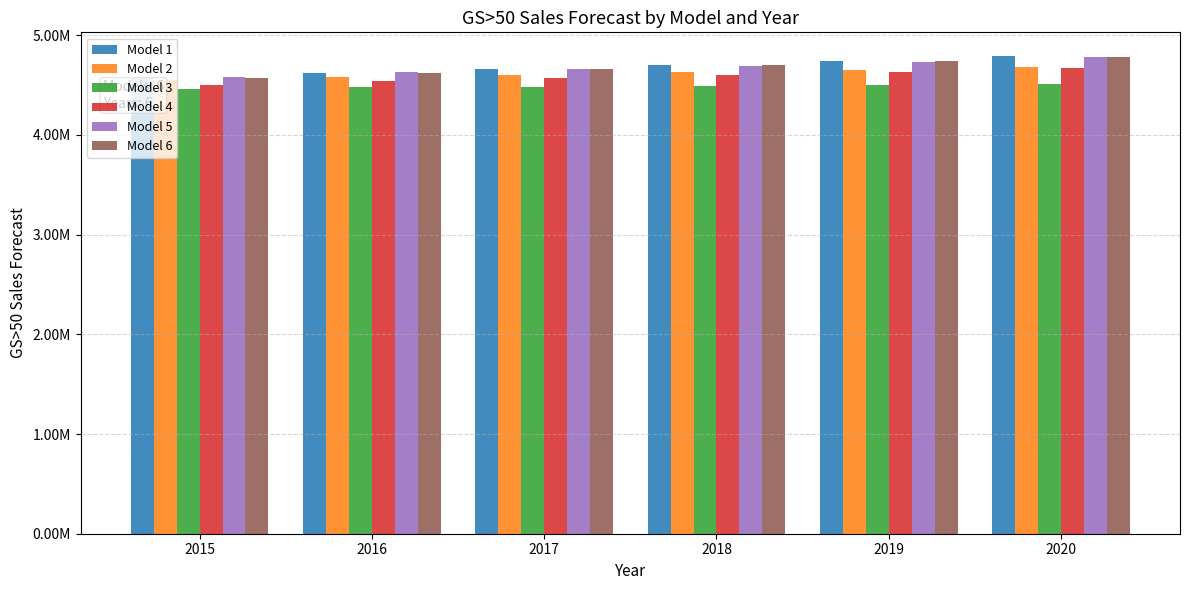

Reading left to right, what are all the values shown in this chart?

Model 1: 4566741.3	4625277.6	4664234.4	4705156.0	4743988.2	4789733.8
Model 2: 4547995.3	4580801.4	4598021.8	4627024.8	4651740.4	4682973.7
Model 3: 4456462.6	4477322.7	4478898.4	4489682.8	4497002.0	4512244.5
Model 4: 4498084.6	4540392.6	4567977.0	4601533.0	4631585.6	4667412.2
Model 5: 4585183.3	4631482.5	4659045.1	4693674.6	4731768.5	4781222.4
Model 6: 4566257.2	4623762.8	4662032.5	4702233.1	4740381.1	4785321.3